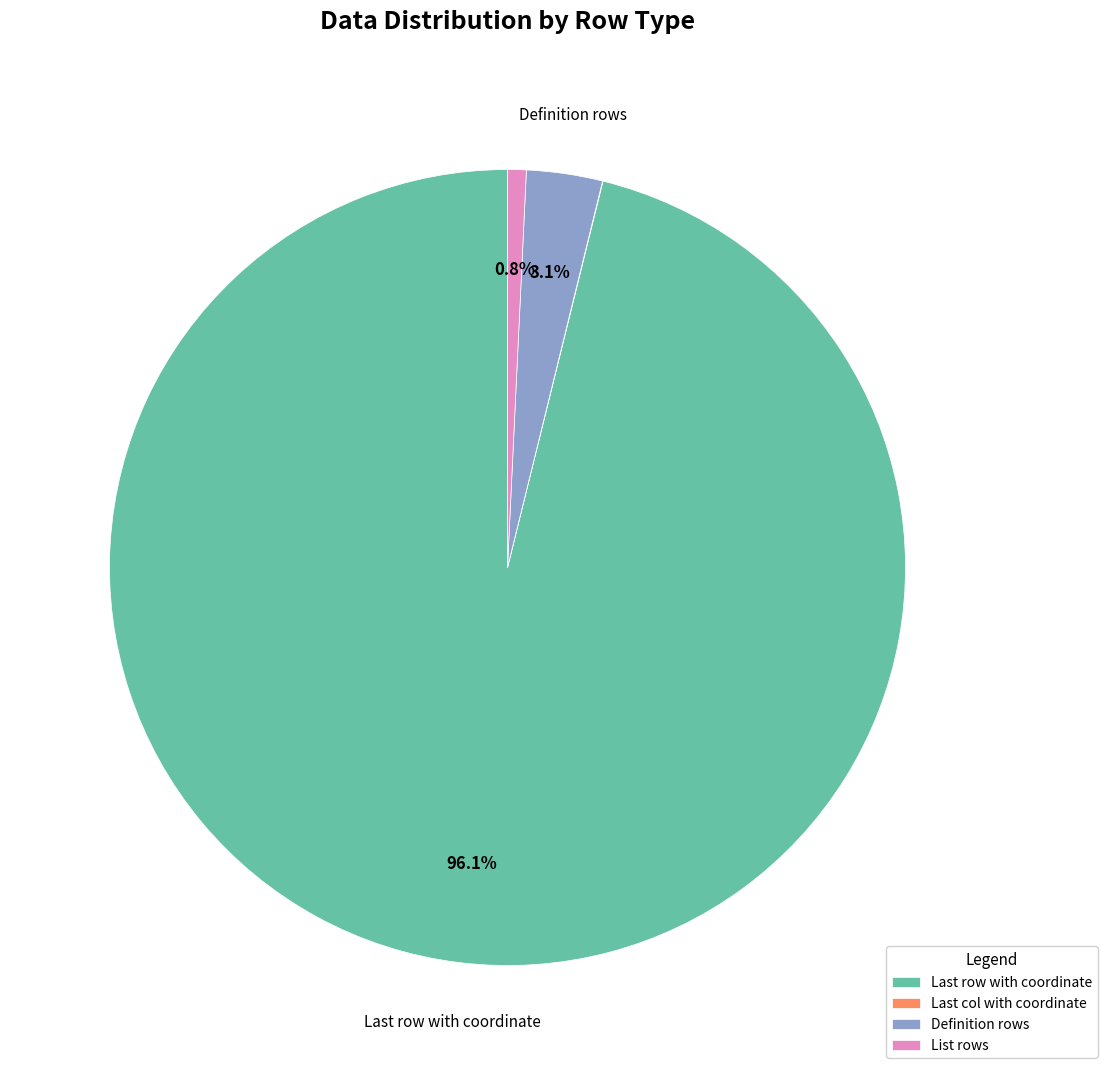

Combined, do List rows and Definition rows account for over 50%?

No